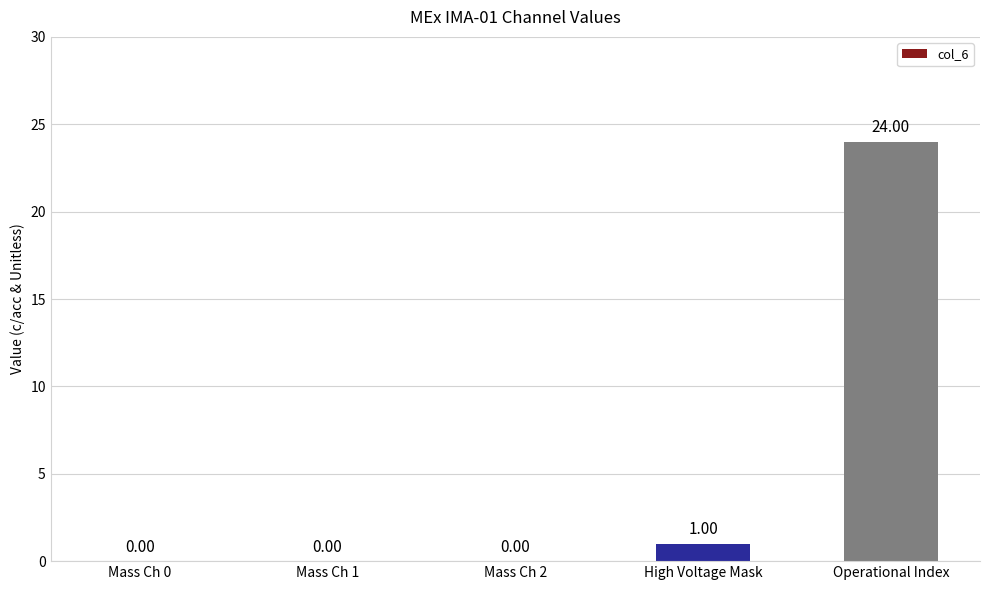

Which category has the highest value across all series?

Operational Index